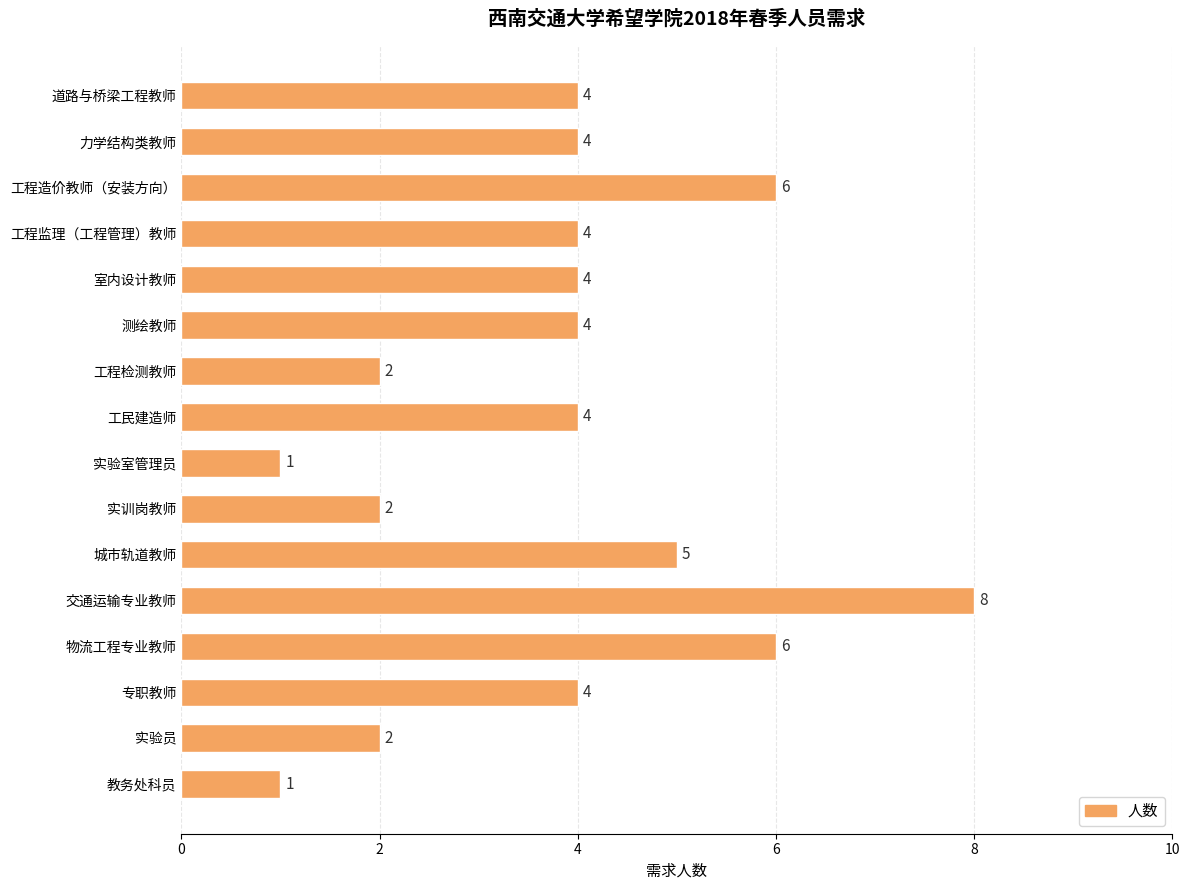

Are the bars grouped side by side (vs. stacked)?

No